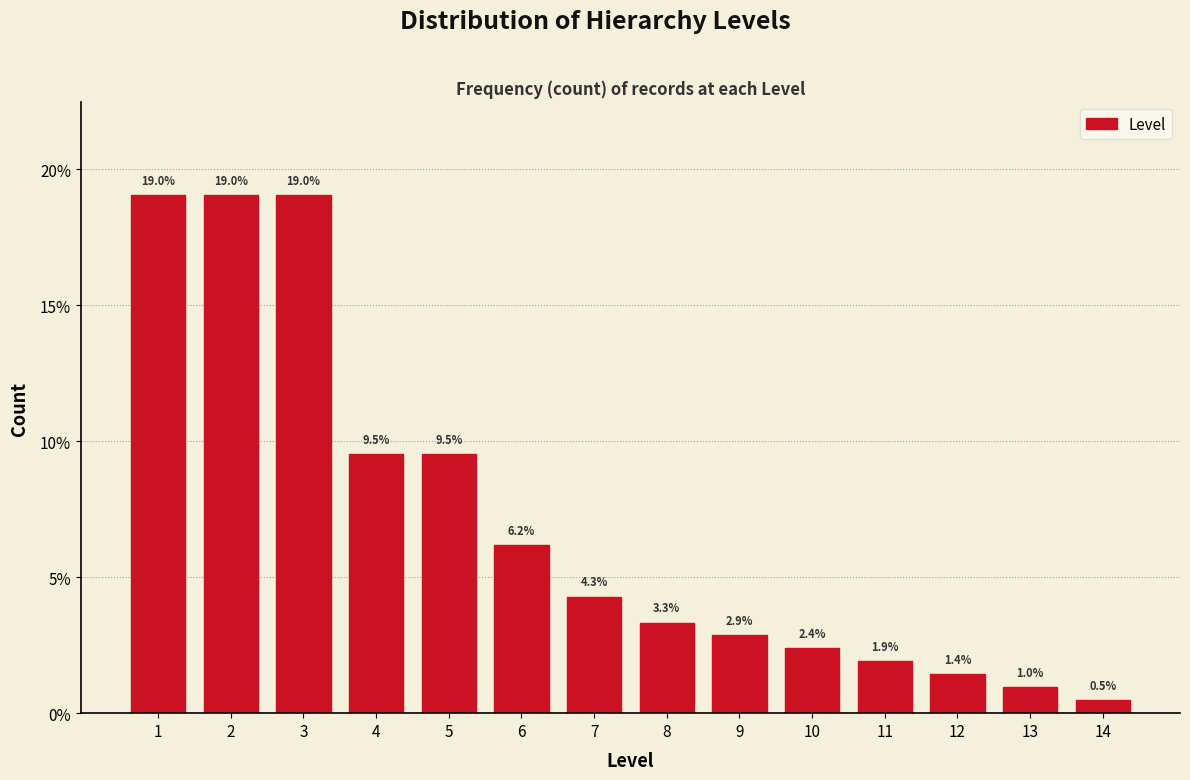

Reading right to left, transcribe all the data shown in this chart.

0.5	1.0	1.4	1.9	2.4	2.9	3.3	4.3	6.2	9.5	9.5	19.0	19.0	19.0